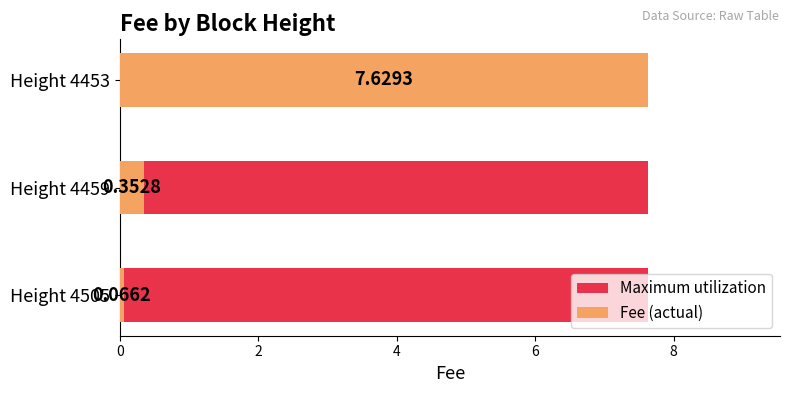

Which series has the widest spread of values?

Fee (actual)